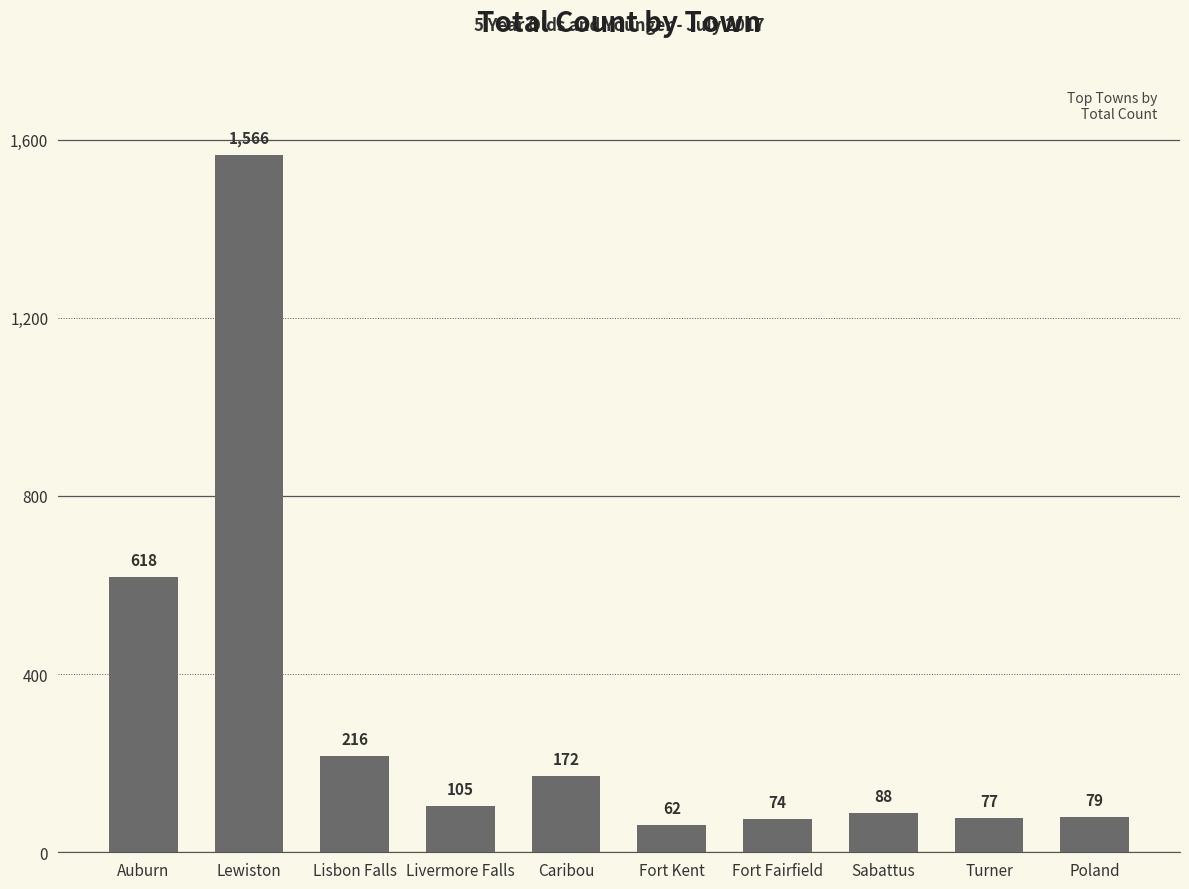

What is the value of the 7th bar from the left?

74